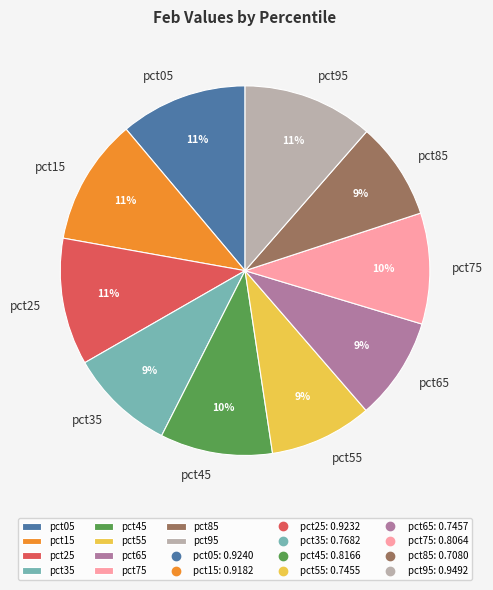

To the nearest percent, what portion does pct15 represent?

11%